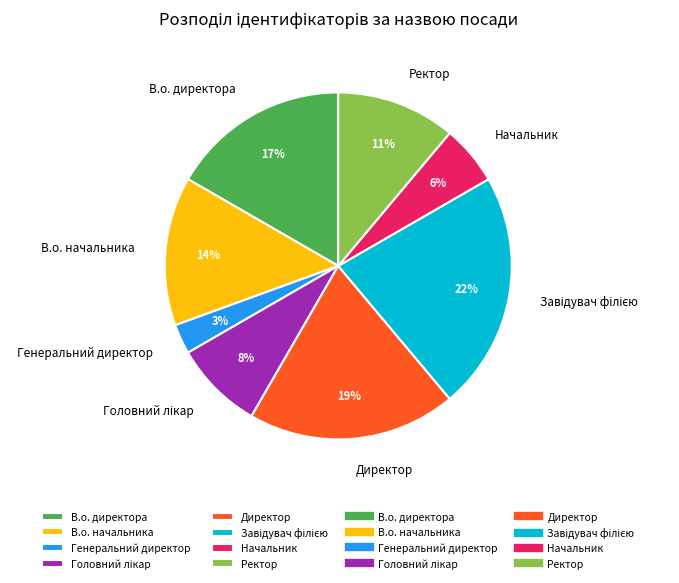

How many slices are in this pie chart?

8